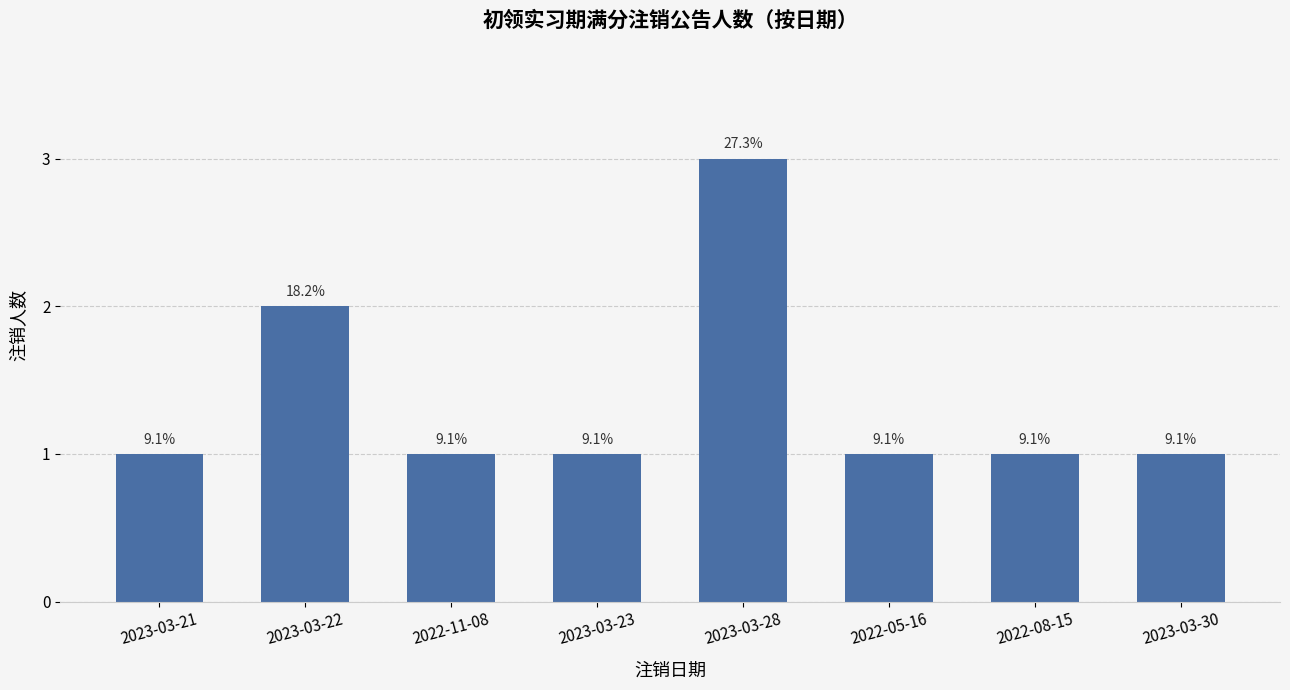

Are the bars horizontal?

No